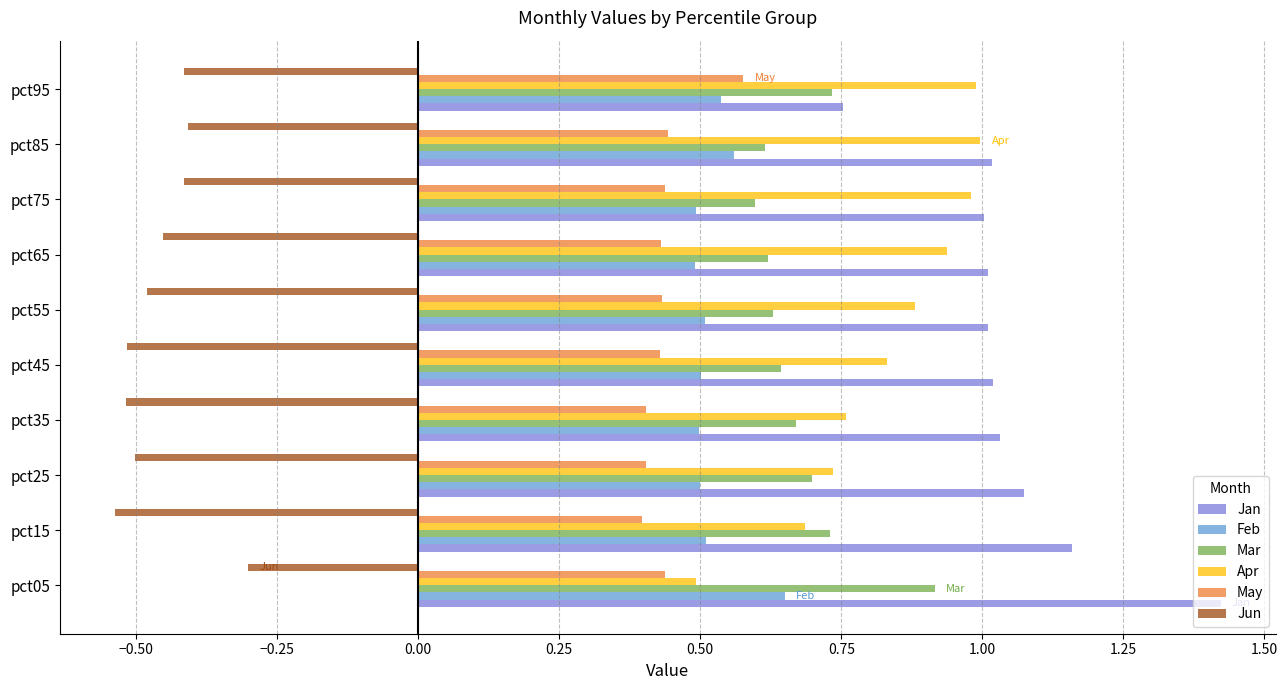

Count the number of categories in the chart.

10